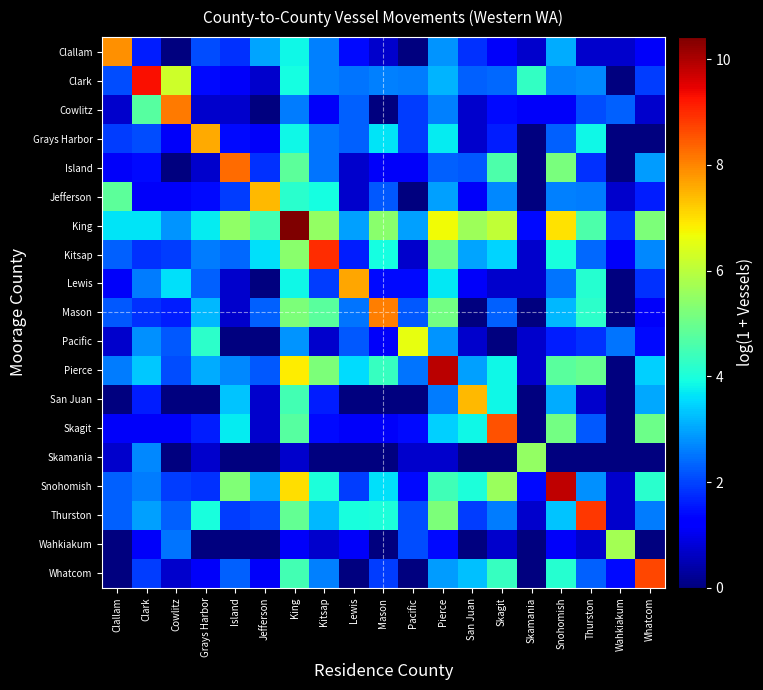

Reading left to right, what are all the values shown in this chart?

Clallam: Clallam=7.9	Clark=1.6	Cowlitz=0.0	Grays Harbor=2.1	Island=1.8	Jefferson=3.0	King=3.9	Kitsap=2.6	Lewis=1.4	Mason=0.7	Pacific=0.0	Pierce=2.8	San Juan=1.8	Skagit=1.1	Skamania=0.7	Snohomish=3.1	Thurston=0.7	Wahkiakum=0.7	Whatcom=1.1
Clark: Clallam=2.1	Clark=9.3	Cowlitz=6.3	Grays Harbor=1.4	Island=1.1	Jefferson=0.7	King=3.9	Kitsap=2.6	Lewis=2.5	Mason=2.6	Pacific=2.6	Pierce=3.1	San Juan=2.3	Skagit=2.4	Skamania=4.3	Snohomish=2.6	Thurston=2.7	Wahkiakum=0.0	Whatcom=1.9
Cowlitz: Clallam=0.7	Clark=4.7	Cowlitz=8.1	Grays Harbor=0.7	Island=0.7	Jefferson=0.0	King=2.6	Kitsap=1.1	Lewis=2.3	Mason=0.0	Pacific=1.9	Pierce=2.6	San Juan=0.7	Skagit=1.4	Skamania=1.1	Snohomish=1.1	Thurston=2.1	Wahkiakum=2.3	Whatcom=0.7
Grays Harbor: Clallam=1.9	Clark=2.1	Cowlitz=1.1	Grays Harbor=7.6	Island=1.4	Jefferson=1.1	King=3.8	Kitsap=2.5	Lewis=2.3	Mason=3.6	Pacific=1.9	Pierce=3.7	San Juan=0.7	Skagit=1.6	Skamania=0.0	Snohomish=2.3	Thurston=3.8	Wahkiakum=0.0	Whatcom=0.0
Island: Clallam=1.1	Clark=1.4	Cowlitz=0.0	Grays Harbor=0.7	Island=8.3	Jefferson=1.8	King=4.8	Kitsap=2.5	Lewis=0.7	Mason=1.1	Pacific=1.1	Pierce=2.3	San Juan=2.2	Skagit=4.6	Skamania=0.0	Snohomish=5.2	Thurston=1.8	Wahkiakum=0.0	Whatcom=2.9
Jefferson: Clallam=4.8	Clark=1.1	Cowlitz=1.1	Grays Harbor=1.4	Island=1.9	Jefferson=7.4	King=4.2	Kitsap=3.9	Lewis=0.7	Mason=2.2	Pacific=0.0	Pierce=2.9	San Juan=1.1	Skagit=2.7	Skamania=0.0	Snohomish=2.6	Thurston=2.6	Wahkiakum=0.7	Whatcom=1.6
King: Clallam=3.6	Clark=3.6	Cowlitz=2.8	Grays Harbor=3.7	Island=5.5	Jefferson=4.5	King=10.4	Kitsap=5.5	Lewis=2.9	Mason=5.4	Pacific=2.9	Pierce=6.7	San Juan=5.6	Skagit=6.1	Skamania=1.4	Snohomish=7.0	Thurston=4.6	Wahkiakum=1.8	Whatcom=5.2
Kitsap: Clallam=2.3	Clark=1.8	Cowlitz=1.9	Grays Harbor=2.6	Island=2.4	Jefferson=3.6	King=5.4	Kitsap=9.0	Lewis=1.6	Mason=3.9	Pacific=0.7	Pierce=5.1	San Juan=3.0	Skagit=3.5	Skamania=0.7	Snohomish=4.0	Thurston=2.4	Wahkiakum=1.1	Whatcom=2.7
Lewis: Clallam=1.1	Clark=2.6	Cowlitz=3.6	Grays Harbor=2.3	Island=0.7	Jefferson=0.0	King=3.8	Kitsap=1.9	Lewis=7.6	Mason=1.4	Pacific=1.4	Pierce=3.7	San Juan=1.1	Skagit=0.7	Skamania=0.7	Snohomish=2.5	Thurston=4.1	Wahkiakum=0.0	Whatcom=1.8
Mason: Clallam=2.2	Clark=1.8	Cowlitz=1.6	Grays Harbor=3.2	Island=0.7	Jefferson=2.3	King=5.2	Kitsap=4.8	Lewis=2.5	Mason=8.1	Pacific=2.2	Pierce=5.1	San Juan=0.0	Skagit=2.3	Skamania=0.0	Snohomish=3.2	Thurston=4.2	Wahkiakum=0.0	Whatcom=1.1
Pacific: Clallam=0.7	Clark=2.8	Cowlitz=2.2	Grays Harbor=4.2	Island=0.0	Jefferson=0.0	King=2.8	Kitsap=0.7	Lewis=2.2	Mason=1.1	Pacific=6.6	Pierce=2.8	San Juan=0.7	Skagit=0.0	Skamania=0.7	Snohomish=1.6	Thurston=1.8	Wahkiakum=2.5	Whatcom=1.4
Pierce: Clallam=2.6	Clark=3.4	Cowlitz=2.1	Grays Harbor=3.1	Island=2.7	Jefferson=2.2	King=6.8	Kitsap=5.2	Lewis=3.6	Mason=4.3	Pacific=2.5	Pierce=9.9	San Juan=2.9	Skagit=3.8	Skamania=0.7	Snohomish=4.8	Thurston=4.9	Wahkiakum=0.0	Whatcom=3.4
San Juan: Clallam=0.0	Clark=1.6	Cowlitz=0.0	Grays Harbor=0.0	Island=3.3	Jefferson=0.7	King=4.5	Kitsap=1.6	Lewis=0.0	Mason=0.0	Pacific=0.0	Pierce=2.6	San Juan=7.4	Skagit=3.9	Skamania=0.0	Snohomish=3.1	Thurston=0.7	Wahkiakum=0.0	Whatcom=3.0
Skagit: Clallam=1.1	Clark=1.1	Cowlitz=1.1	Grays Harbor=1.6	Island=3.7	Jefferson=0.7	King=4.8	Kitsap=1.4	Lewis=1.1	Mason=1.1	Pacific=1.4	Pierce=3.4	San Juan=3.8	Skagit=8.6	Skamania=0.0	Snohomish=5.1	Thurston=2.2	Wahkiakum=0.0	Whatcom=5.0
Skamania: Clallam=0.7	Clark=2.7	Cowlitz=0.0	Grays Harbor=0.7	Island=0.0	Jefferson=0.0	King=0.7	Kitsap=0.0	Lewis=0.0	Mason=0.0	Pacific=0.7	Pierce=0.7	San Juan=0.0	Skagit=0.0	Skamania=5.5	Snohomish=0.0	Thurston=0.0	Wahkiakum=0.0	Whatcom=0.0
Snohomish: Clallam=2.3	Clark=2.6	Cowlitz=1.9	Grays Harbor=1.8	Island=5.3	Jefferson=3.0	King=7.0	Kitsap=4.0	Lewis=1.9	Mason=3.6	Pacific=1.4	Pierce=4.5	San Juan=4.0	Skagit=5.6	Skamania=1.4	Snohomish=9.8	Thurston=2.8	Wahkiakum=0.7	Whatcom=4.2
Thurston: Clallam=2.3	Clark=2.9	Cowlitz=2.3	Grays Harbor=4.0	Island=1.9	Jefferson=2.1	King=4.9	Kitsap=3.2	Lewis=4.0	Mason=4.0	Pacific=2.1	Pierce=5.2	San Juan=1.9	Skagit=2.6	Skamania=0.7	Snohomish=3.3	Thurston=8.9	Wahkiakum=0.7	Whatcom=2.6
Wahkiakum: Clallam=0.0	Clark=1.1	Cowlitz=2.5	Grays Harbor=0.0	Island=0.0	Jefferson=0.0	King=1.1	Kitsap=0.7	Lewis=1.1	Mason=0.0	Pacific=2.1	Pierce=1.4	San Juan=0.0	Skagit=0.7	Skamania=0.0	Snohomish=1.1	Thurston=0.7	Wahkiakum=5.7	Whatcom=0.0
Whatcom: Clallam=0.0	Clark=1.9	Cowlitz=0.7	Grays Harbor=1.1	Island=2.3	Jefferson=1.1	King=4.5	Kitsap=2.6	Lewis=0.0	Mason=1.9	Pacific=0.0	Pierce=2.9	San Juan=3.3	Skagit=4.3	Skamania=0.0	Snohomish=4.1	Thurston=2.3	Wahkiakum=1.4	Whatcom=8.7